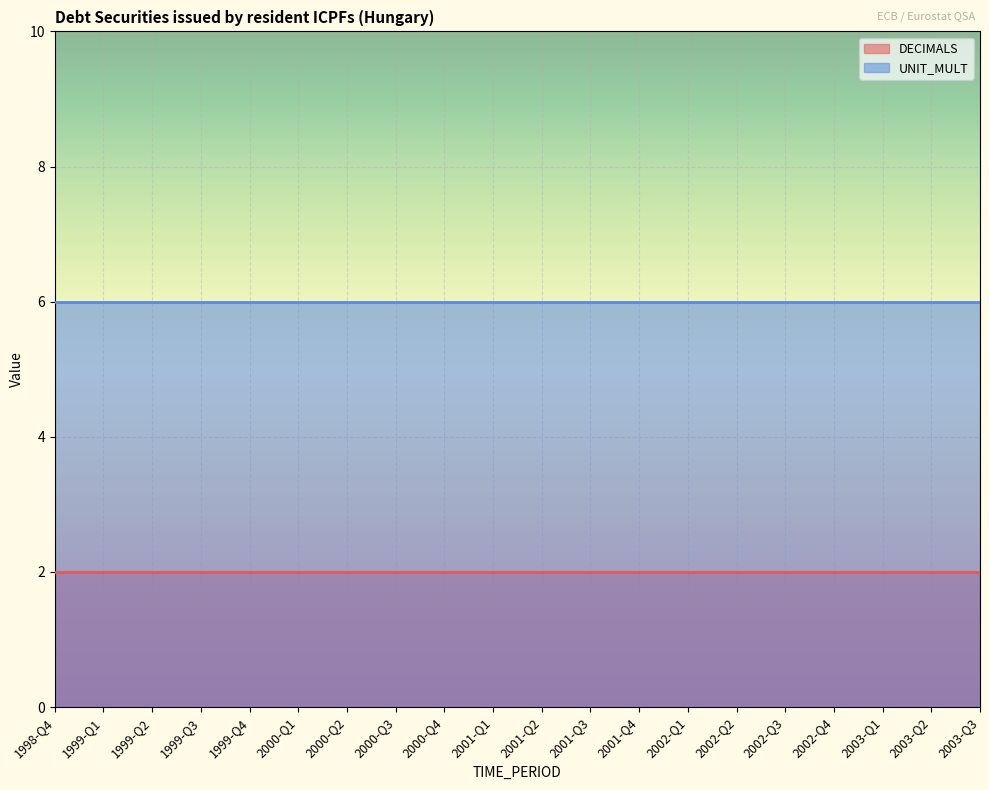

Reading right to left, extract all data points from this chart.

DECIMALS: 2003-Q3=2	2003-Q2=2	2003-Q1=2	2002-Q4=2	2002-Q3=2	2002-Q2=2	2002-Q1=2	2001-Q4=2	2001-Q3=2	2001-Q2=2	2001-Q1=2	2000-Q4=2	2000-Q3=2	2000-Q2=2	2000-Q1=2	1999-Q4=2	1999-Q3=2	1999-Q2=2	1999-Q1=2	1998-Q4=2
UNIT_MULT: 2003-Q3=6	2003-Q2=6	2003-Q1=6	2002-Q4=6	2002-Q3=6	2002-Q2=6	2002-Q1=6	2001-Q4=6	2001-Q3=6	2001-Q2=6	2001-Q1=6	2000-Q4=6	2000-Q3=6	2000-Q2=6	2000-Q1=6	1999-Q4=6	1999-Q3=6	1999-Q2=6	1999-Q1=6	1998-Q4=6